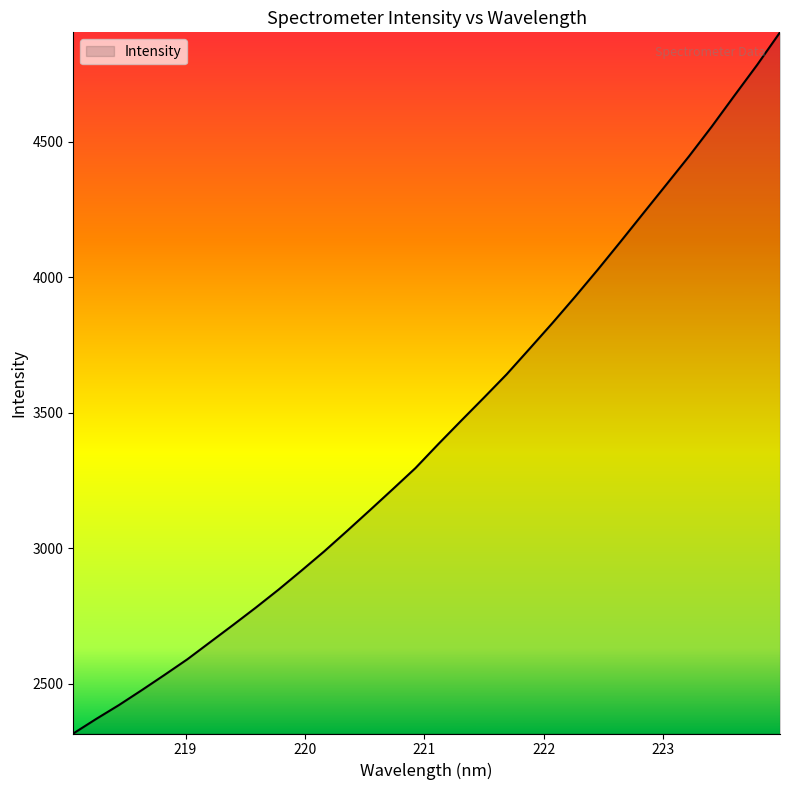

What is the maximum value shown in the chart?

4903.2